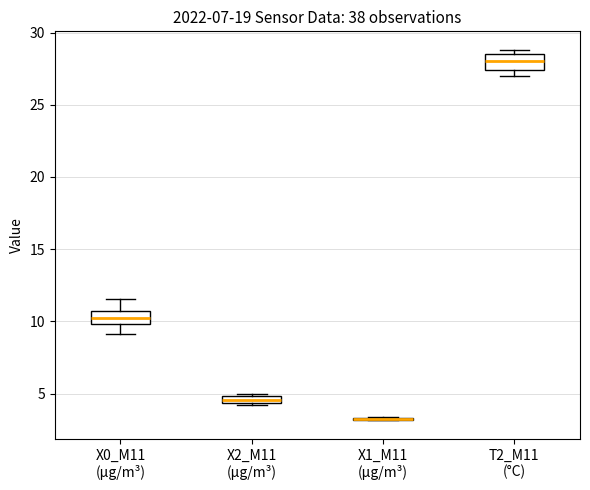

Where does the lower whisker of the box for X0_M11 (μg/m³) end on the y-axis? The values are not printed on the chart, so give them approximately, as read against the axis.

9.0